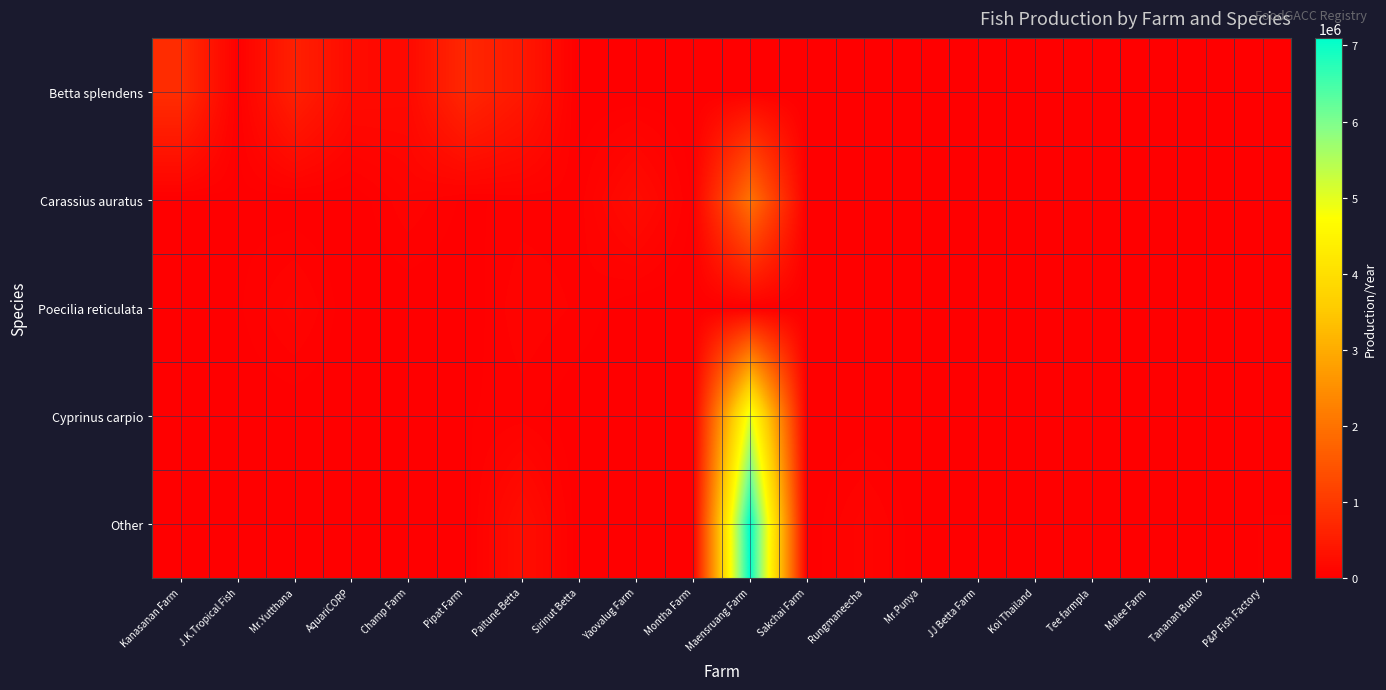

Which label corresponds to the smallest value in the chart?

Sirinut Betta